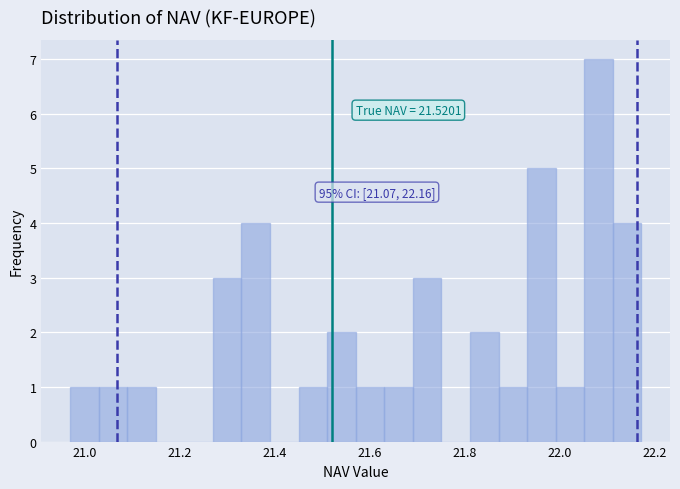

Read against the x-axis, roughly where is the centre of the tallest bar?

22.08